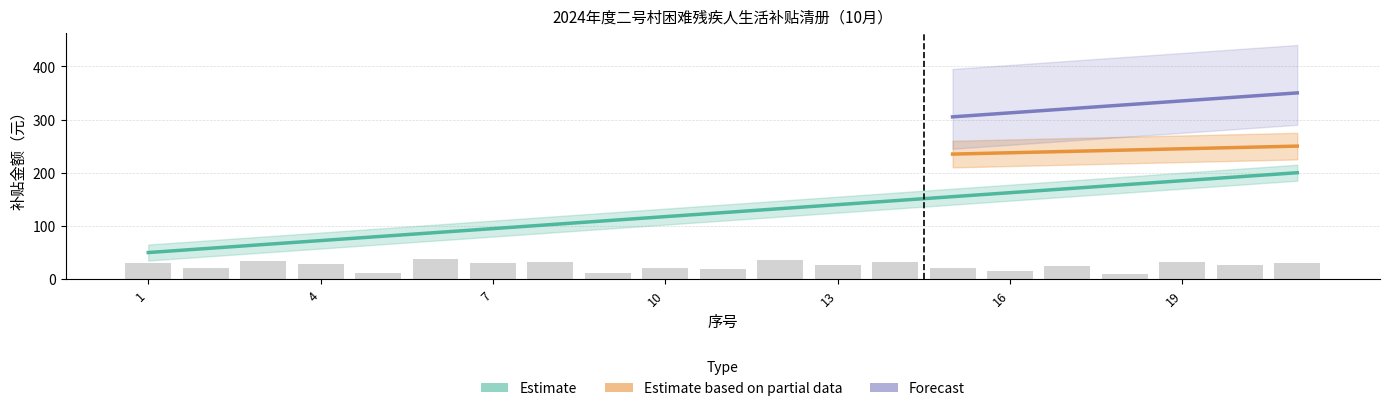

What is the smallest value displayed?

50.0